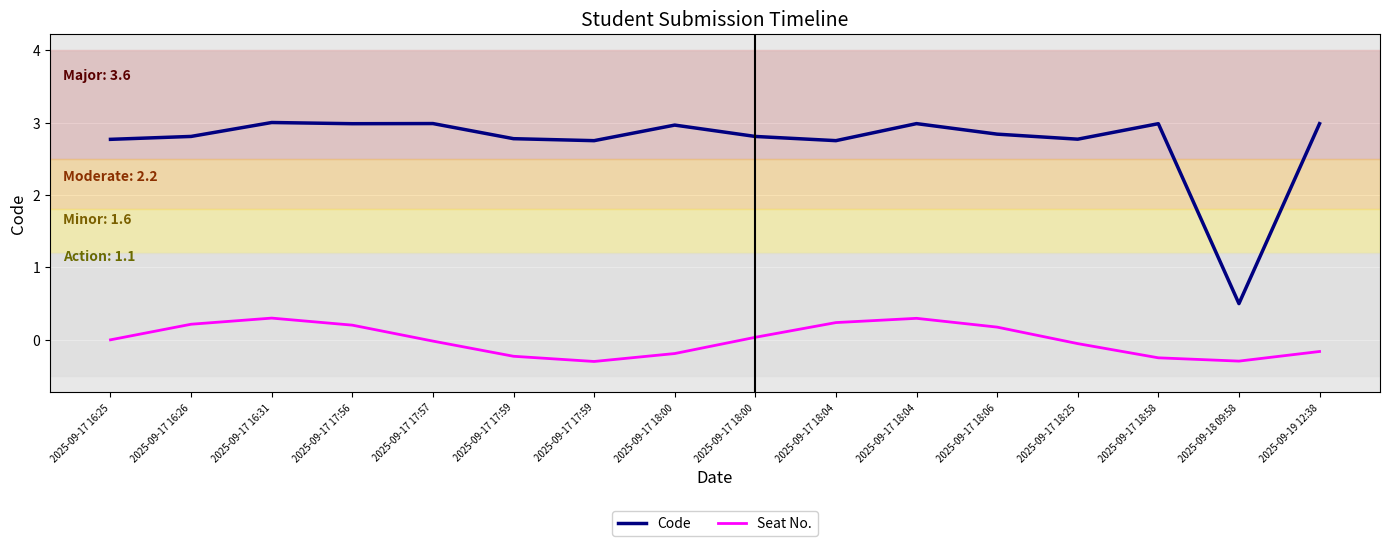

What is the sum of all Code values?

43.7